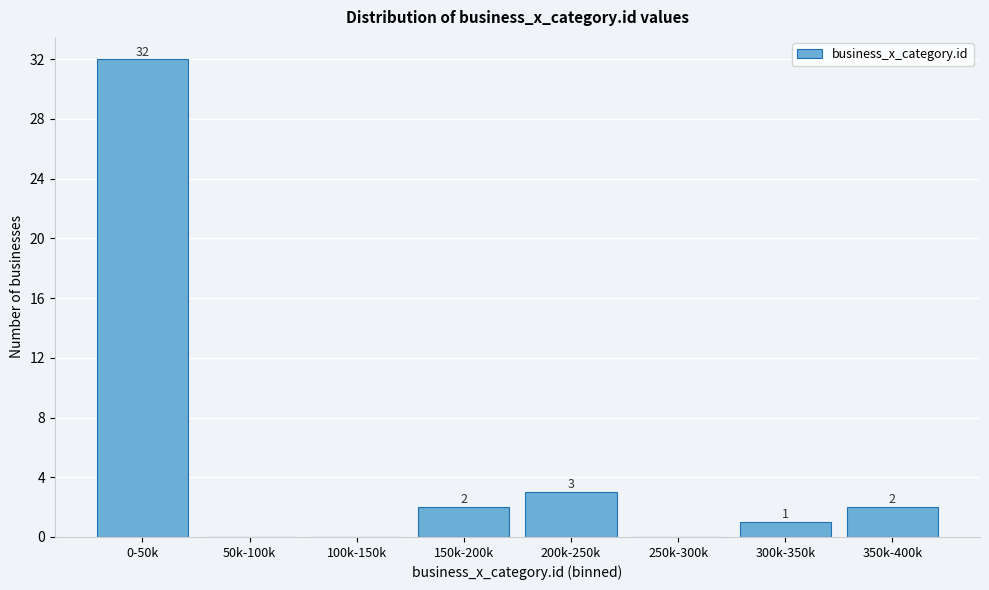

Reading left to right, extract all data points from this chart.

0-50k=32	50k-100k=0	100k-150k=0	150k-200k=2	200k-250k=3	250k-300k=0	300k-350k=1	350k-400k=2